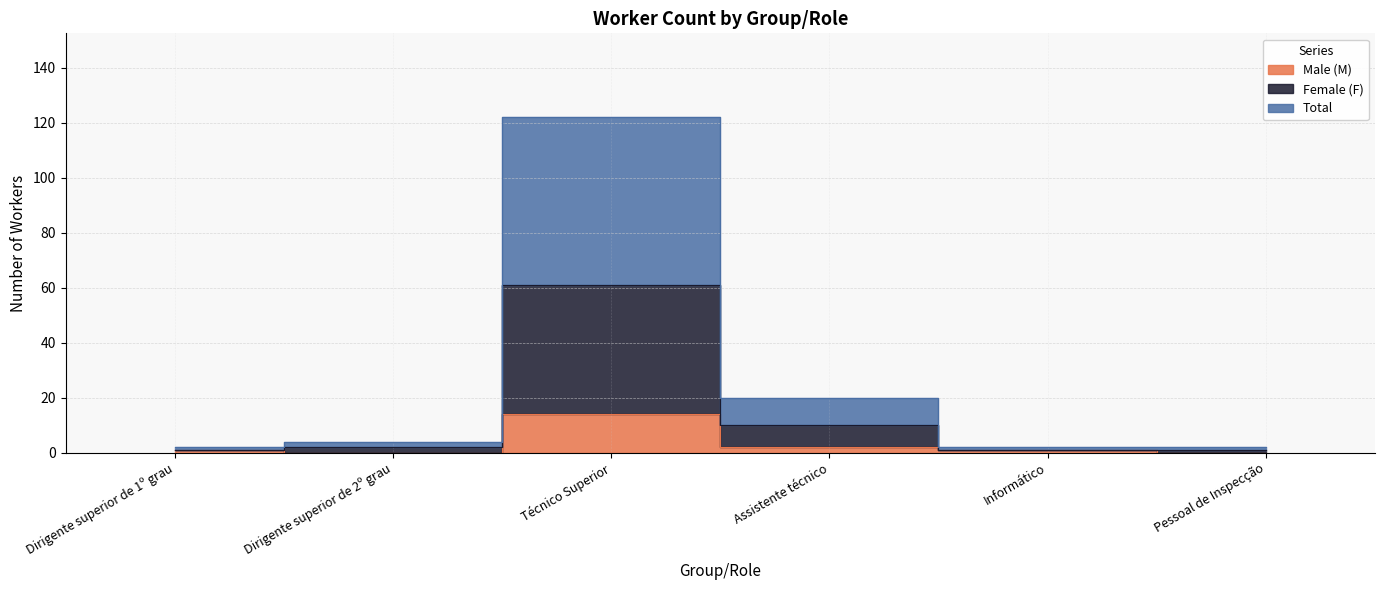

How many interior local valleys does the Male (M) series have?

1